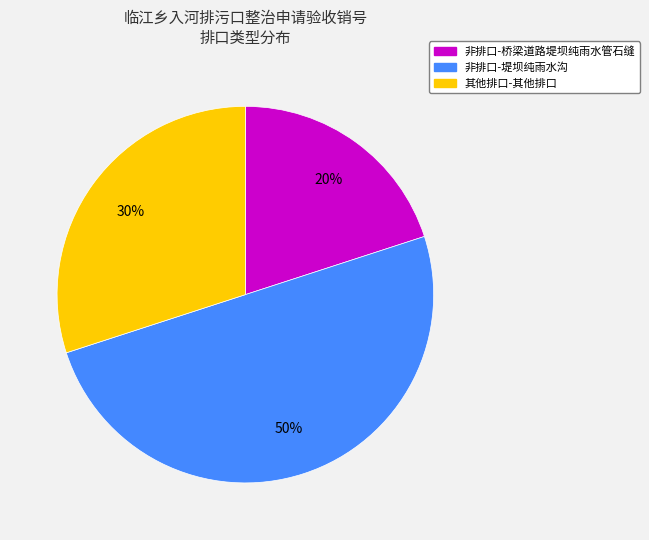

To the nearest percent, what is the difference between the largest and smallest slice percentages?

30%